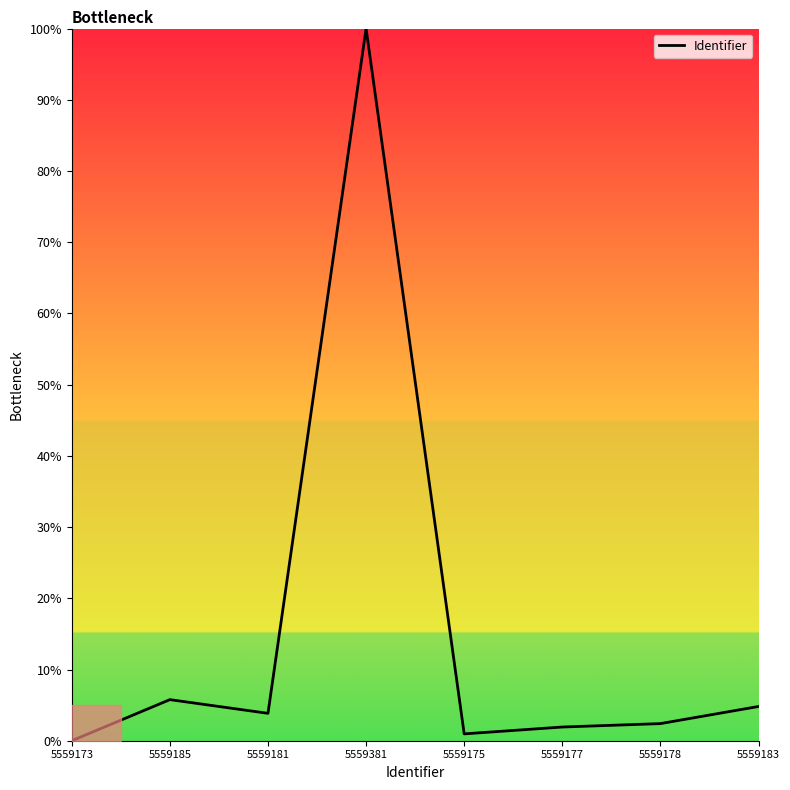

Count the number of data series in this chart.

1